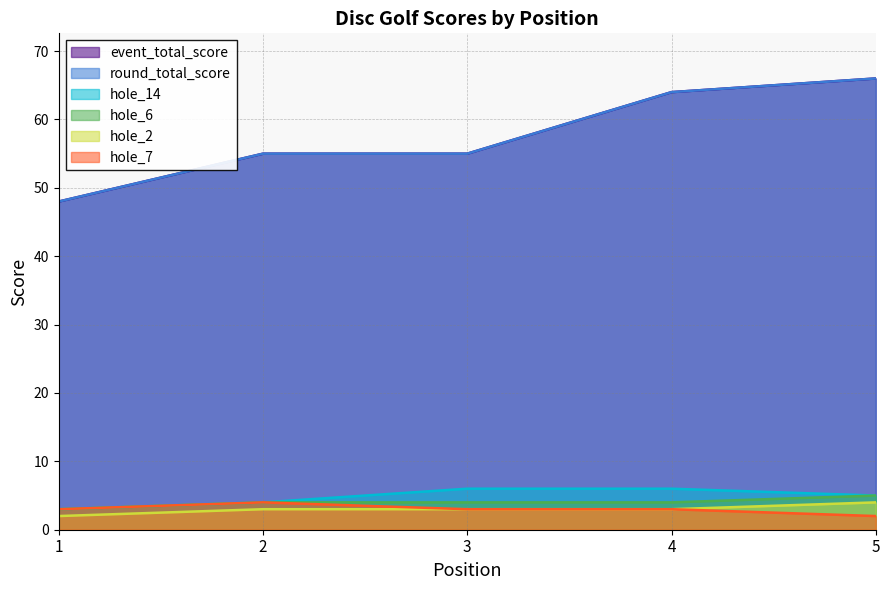

What are all the series names shown in the legend?

event_total_score, round_total_score, hole_14, hole_2, hole_6, hole_7